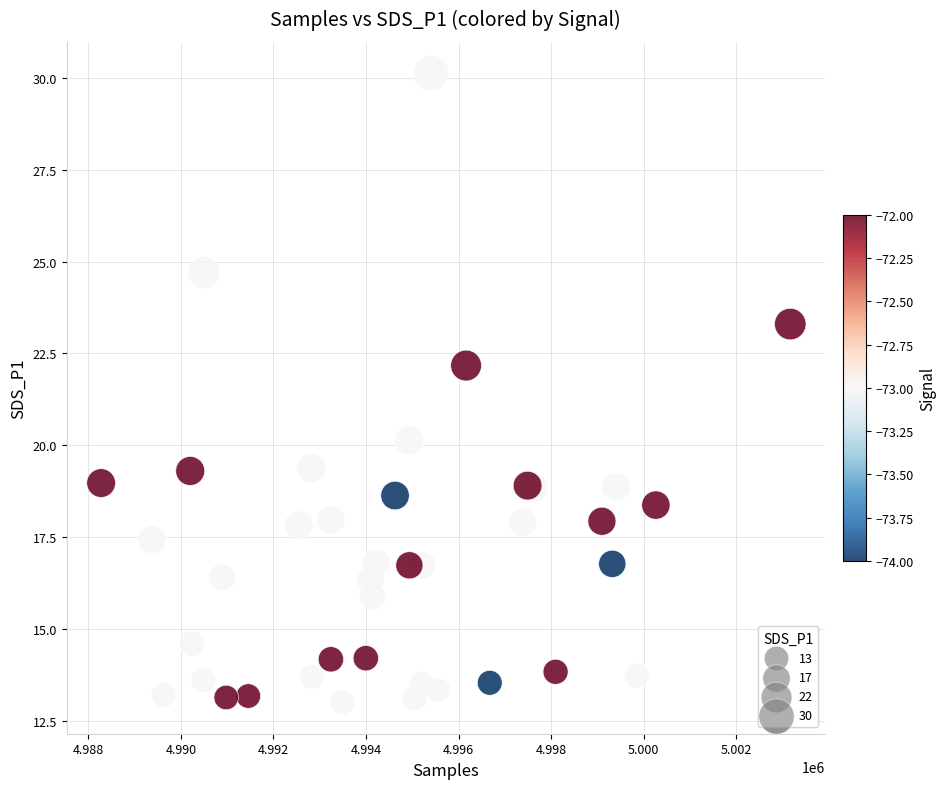

What Y value in the scatter plot is closest to 21?

20.1